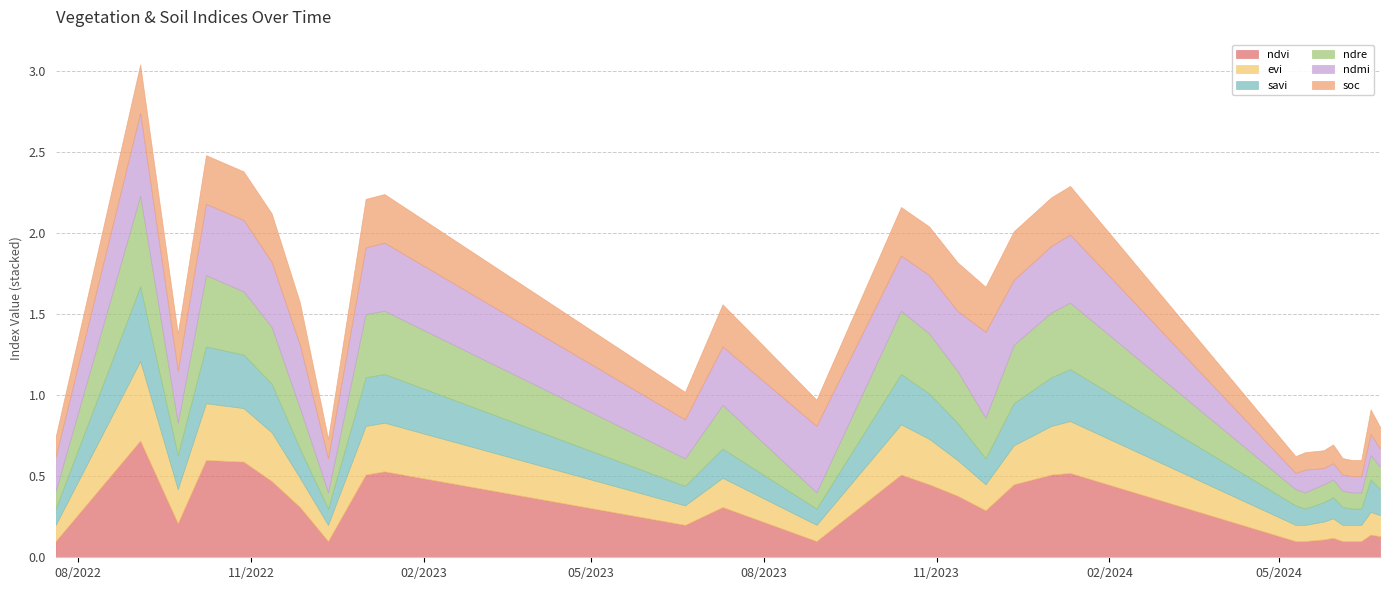

What is the label of the 27th point from the left?

14-06-2024